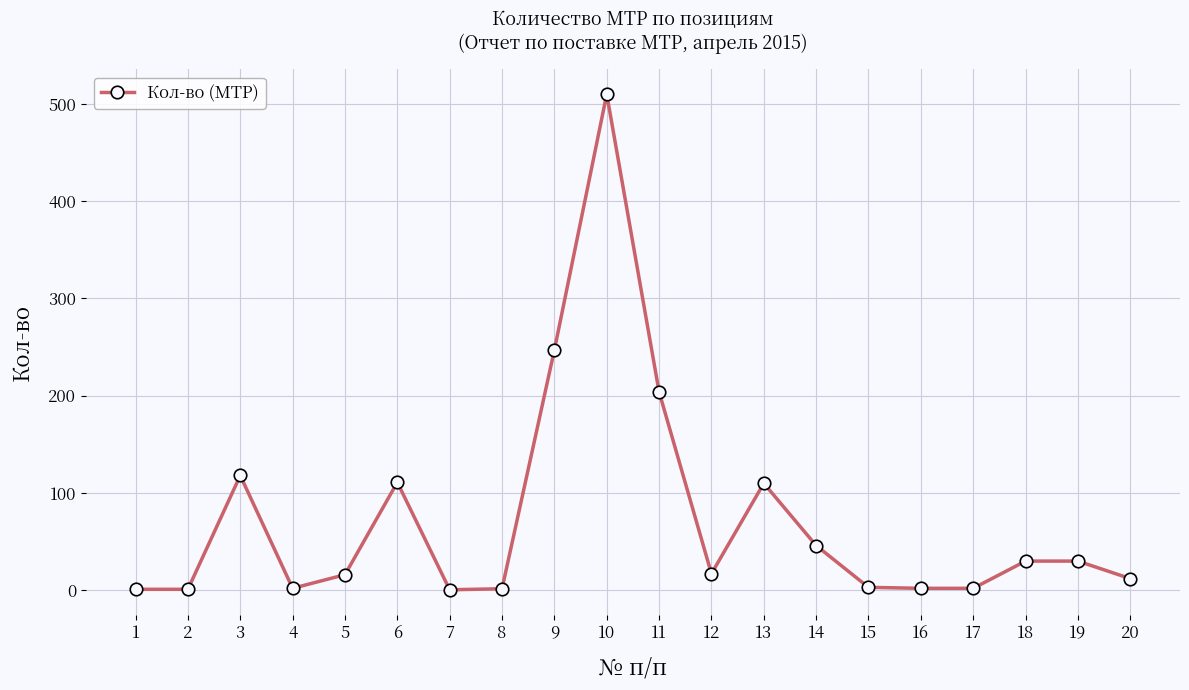

What is the value of the 3rd point from the left?

118.0